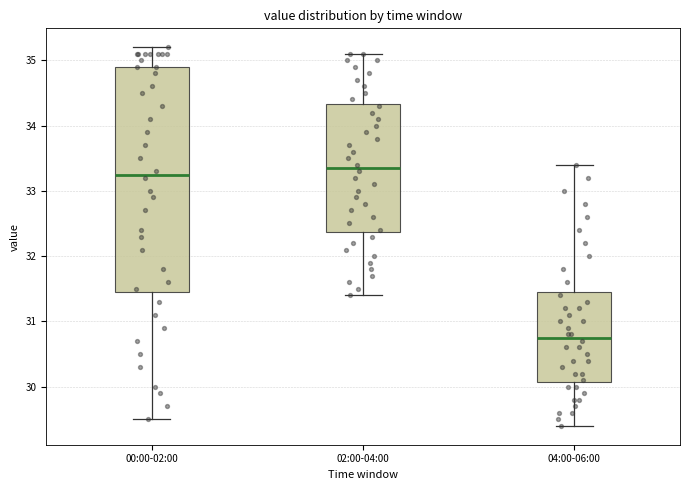

Comparing the boxes themselves (not the whiskers), which one is the tallest?

00:00-02:00